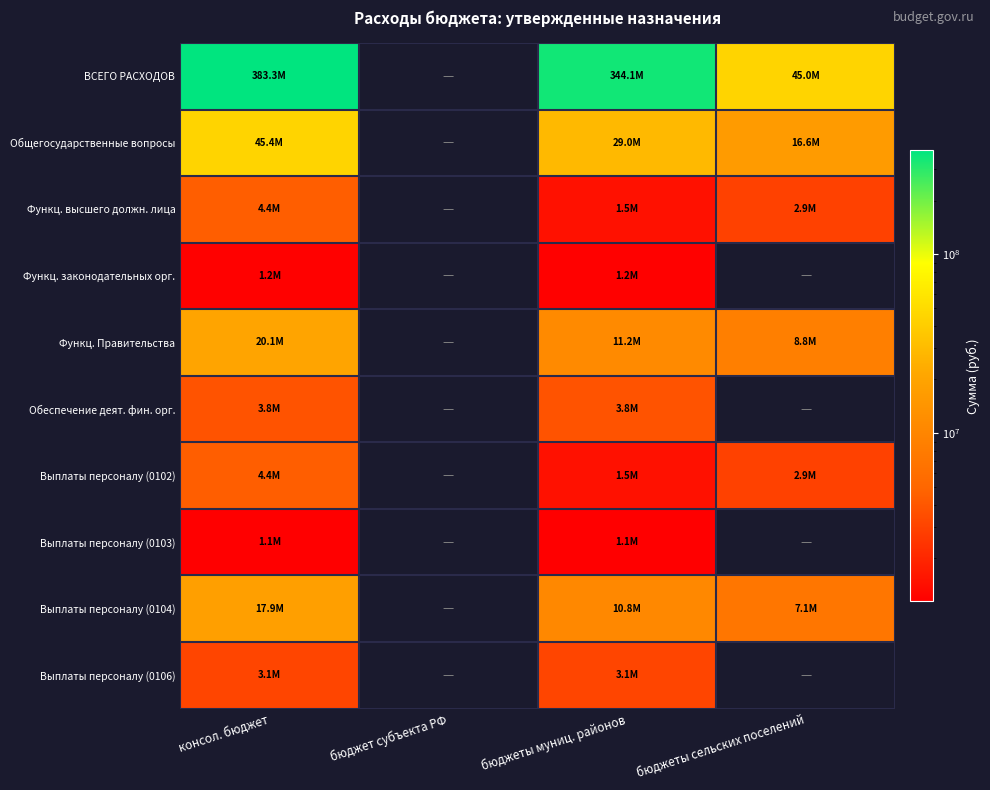

Which category has the highest value in the Функц. законодательных орг. series?

консол. бюджет